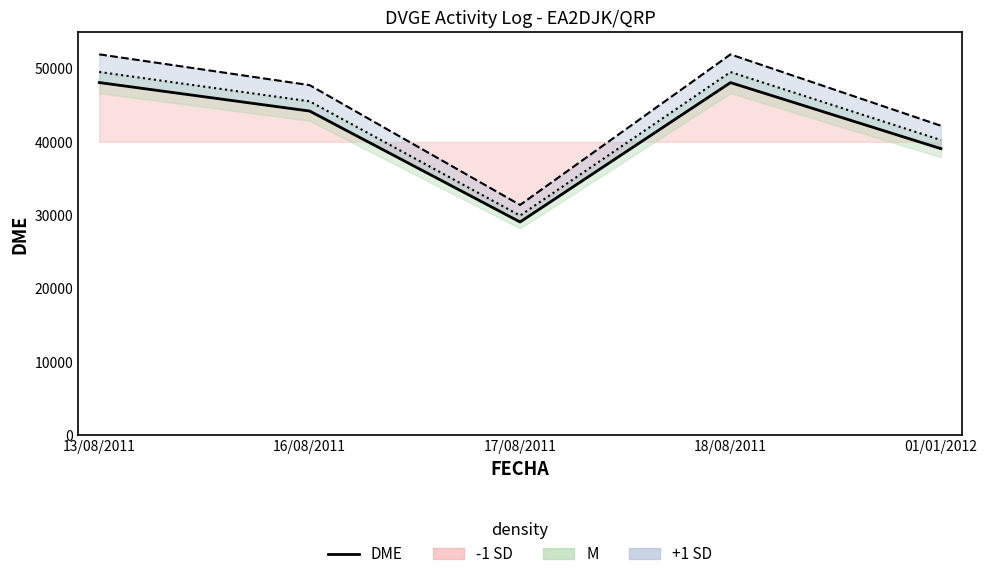

How many interior local valleys does the DME (+1 SD) series have?

1